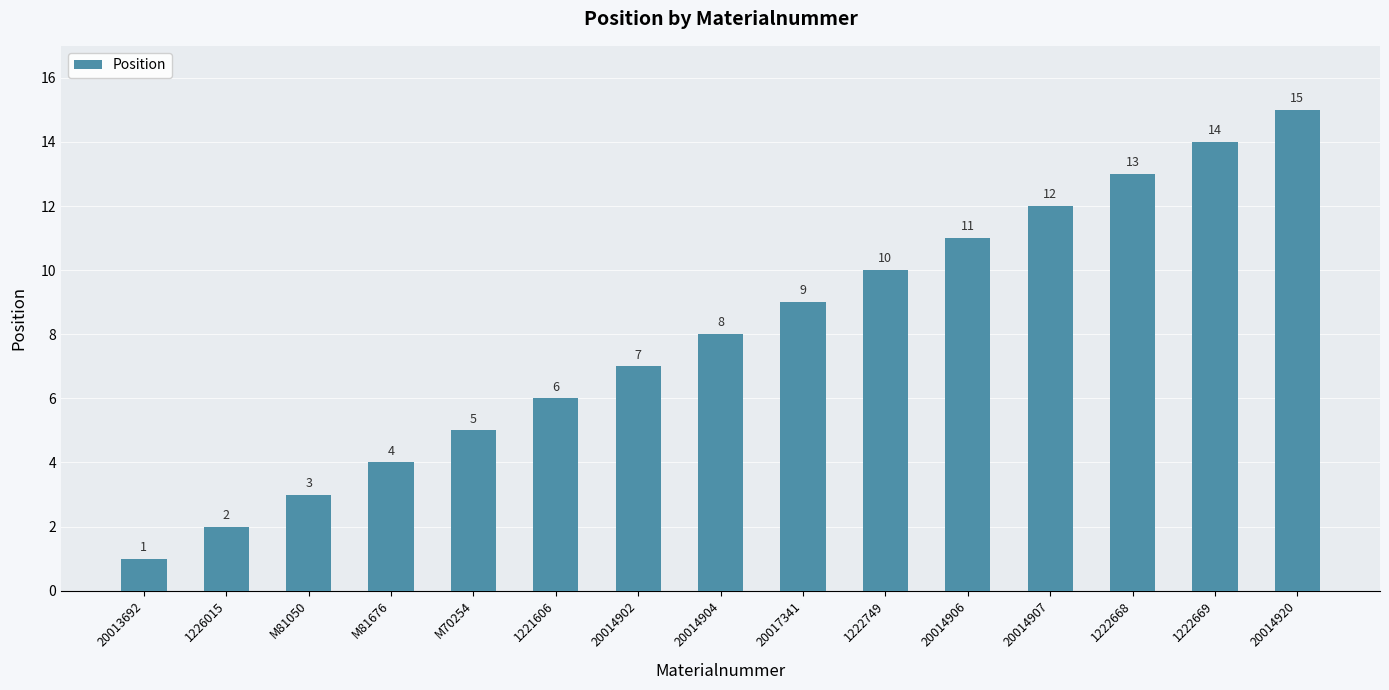

True or false: the data shows 3 at 20014920.

False